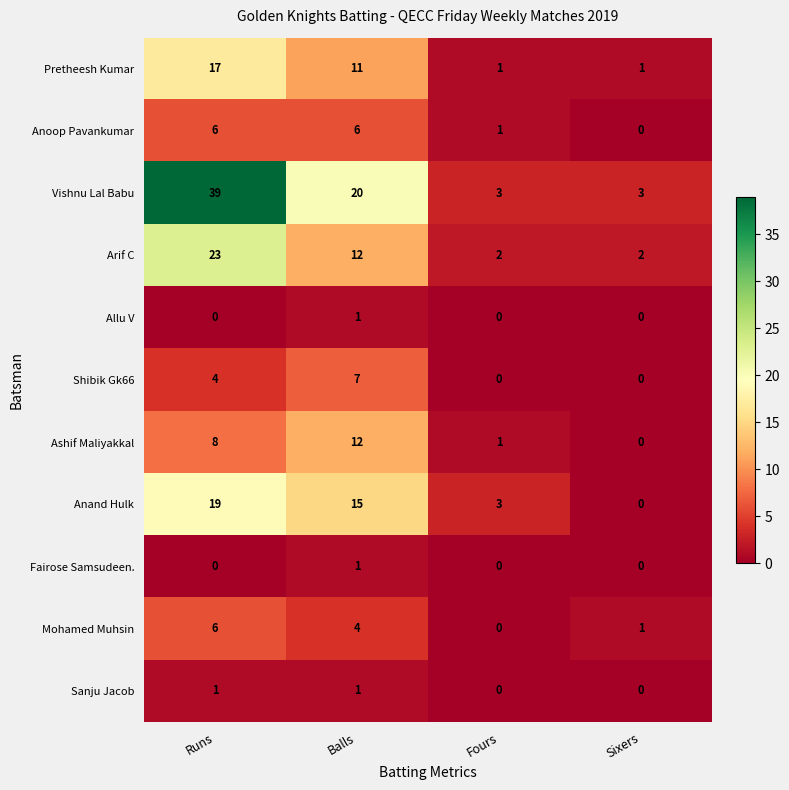

What is the sum of the Anand Hulk values at Runs and Balls?

34